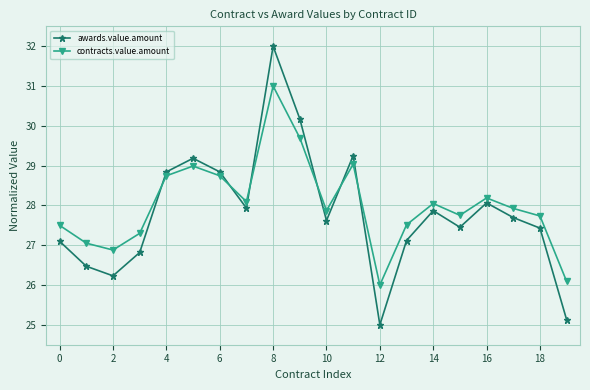

What is the sum of all contracts.value.amount values?

560.2